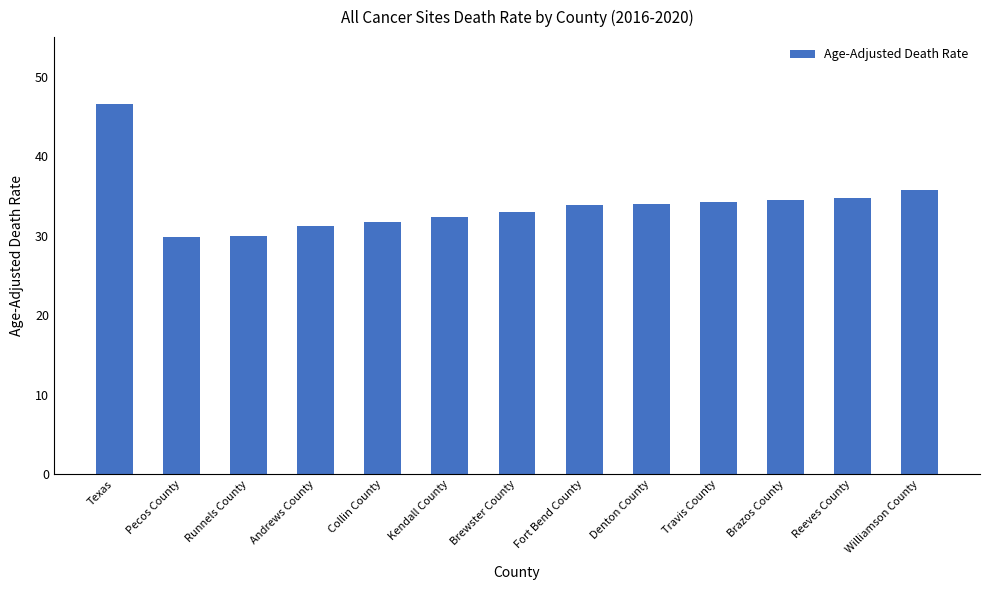

What is the difference between the values at Pecos County and Kendall County?

2.6